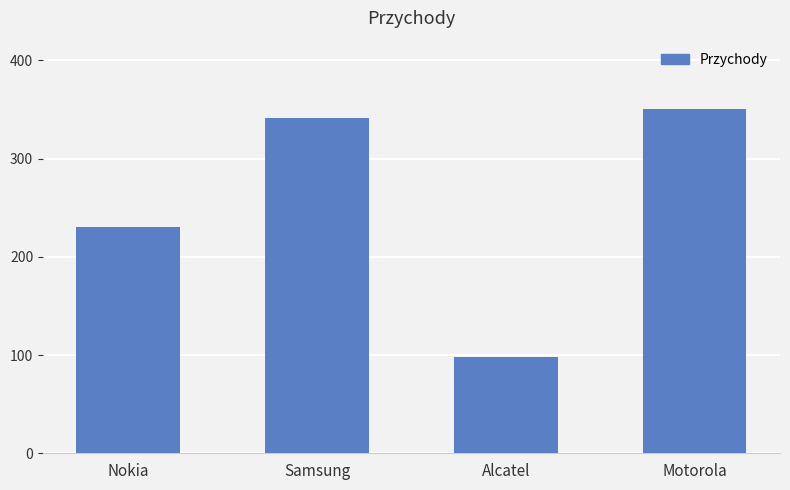

Reading left to right, list all the values displayed in this chart.

Nokia=230	Samsung=341	Alcatel=98	Motorola=350